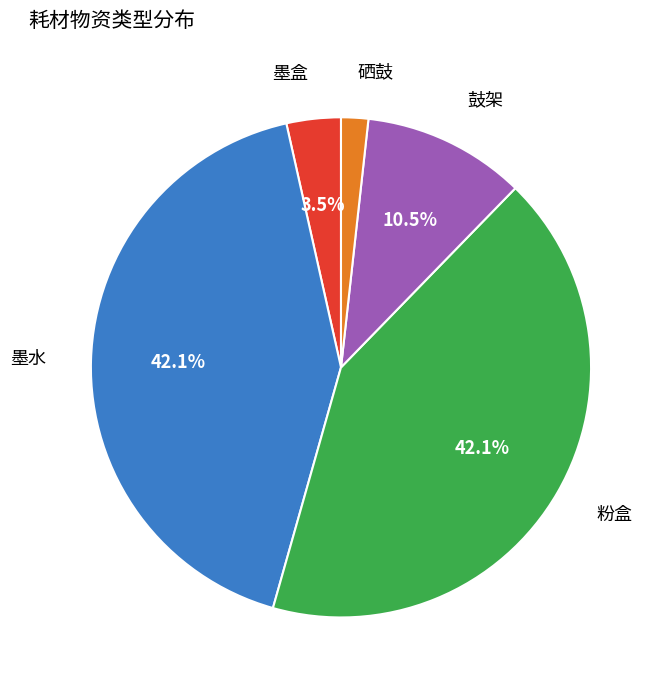

To the nearest percent, what is the difference between the largest and smallest slice percentages?

40%